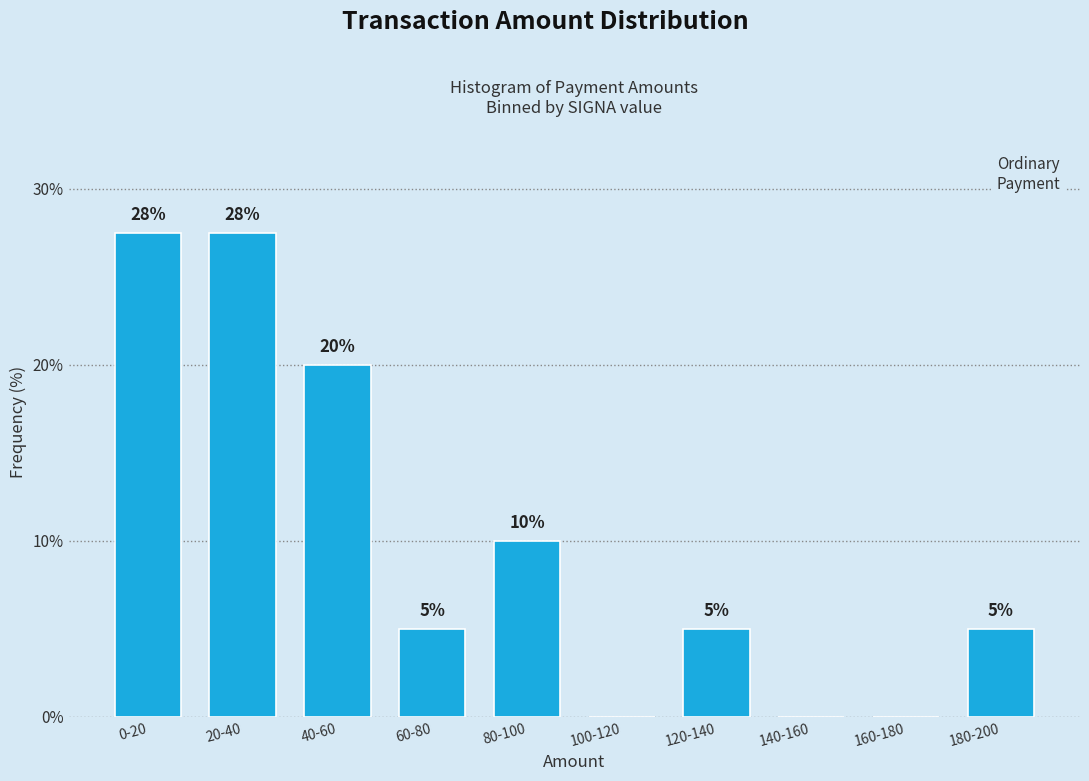

What is the greatest value displayed?

27.5